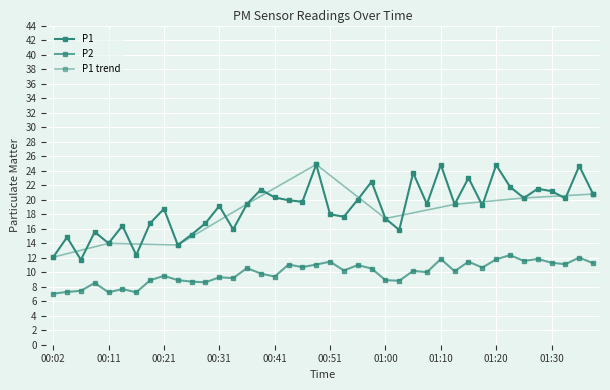

The P1 series shows 10.2 at 01:35. True or false?

False